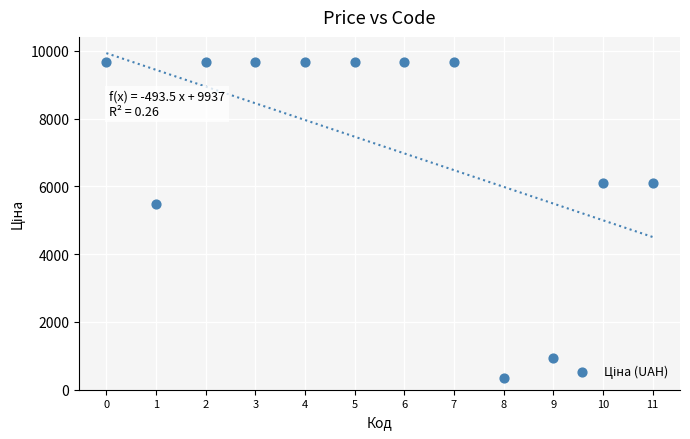

What Y value in the scatter plot is closest to 5006?

5497.3